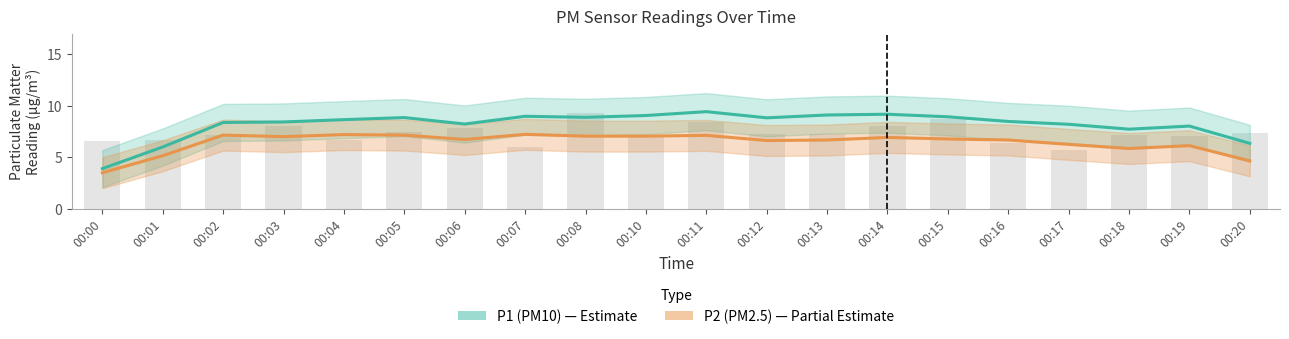

What is the sum of all P2 (PM2.5) values?

128.9